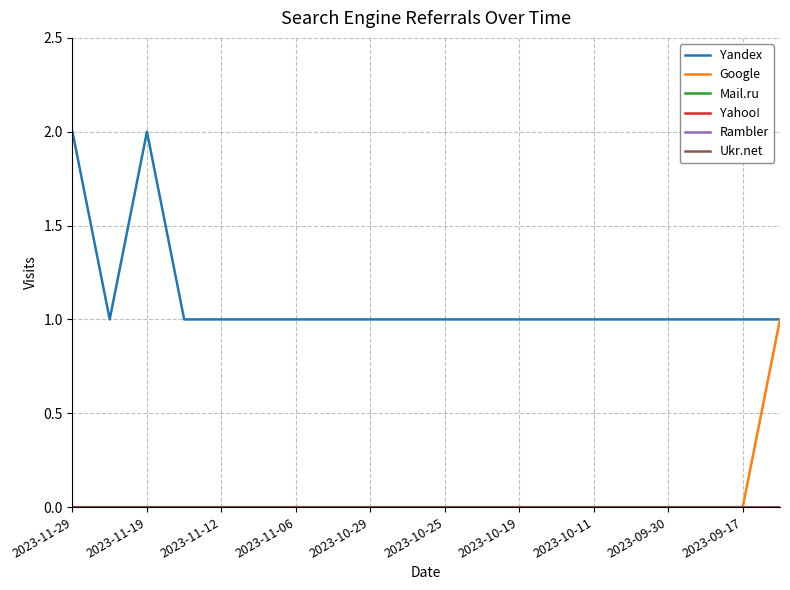

True or false: Ukr.net and Yandex intersect in this chart.

False